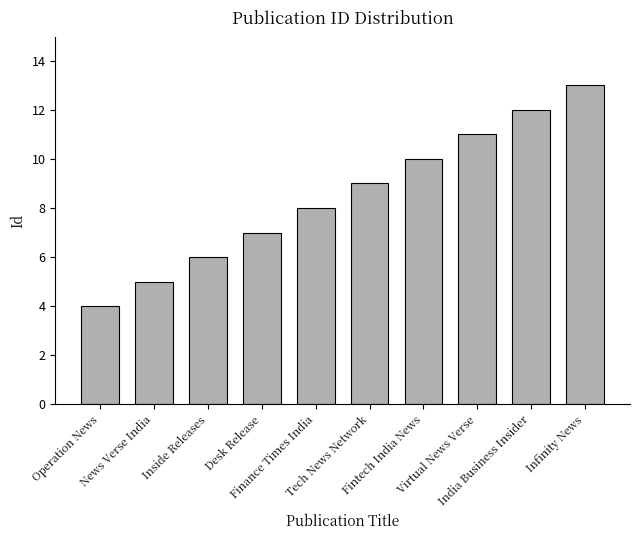

What is the maximum value shown in the chart?

13